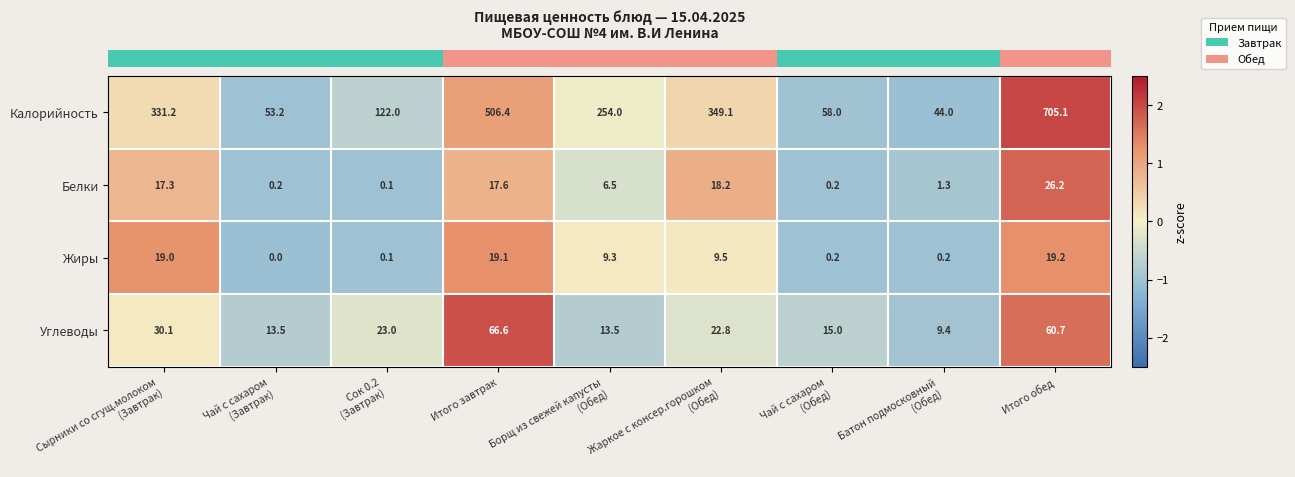

Between Чай с сахаром
(Завтрак) and Итого обед, which series saw the biggest shift?

Калорийность